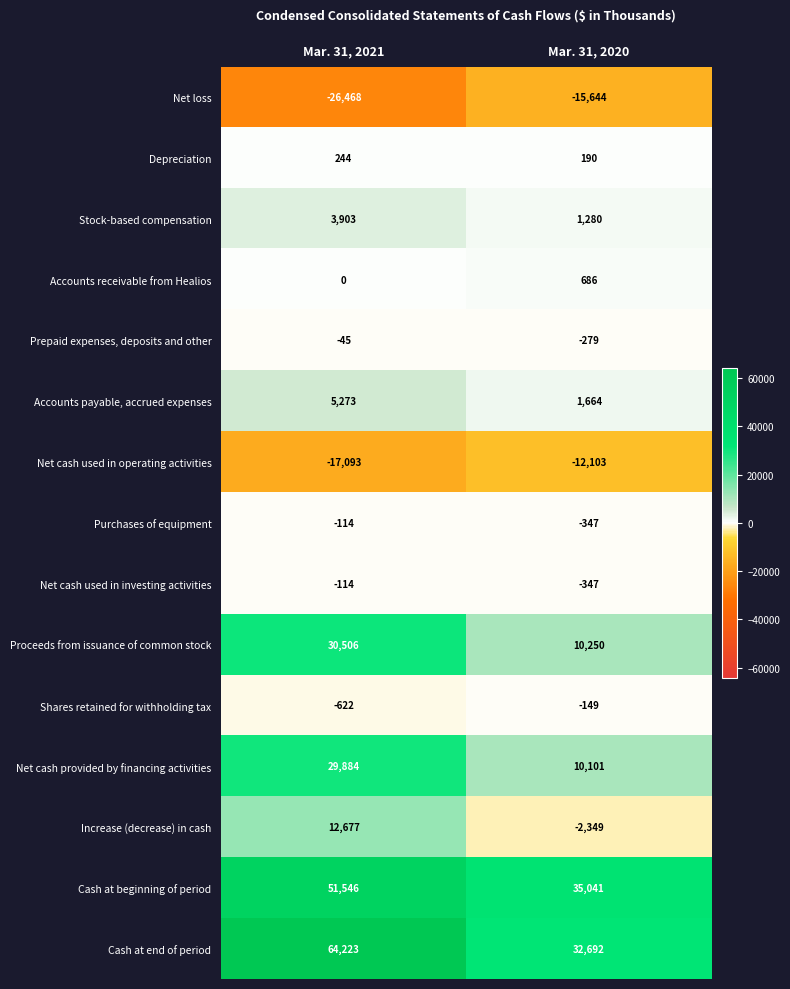

True or false: Stock-based compensation has a value of 1280 at Mar. 31, 2020.

True